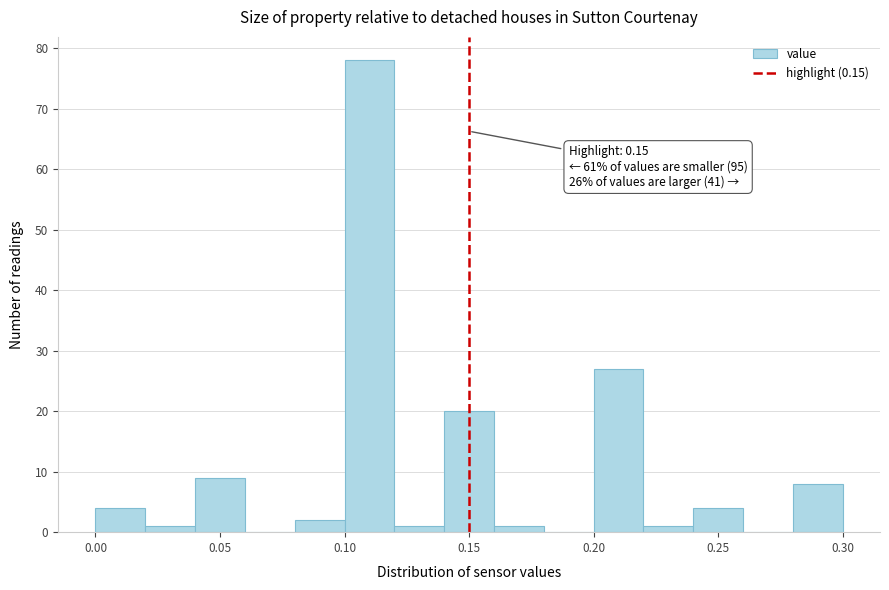

Over which range of the x-axis is the bar tallest?

0.10 to 0.12